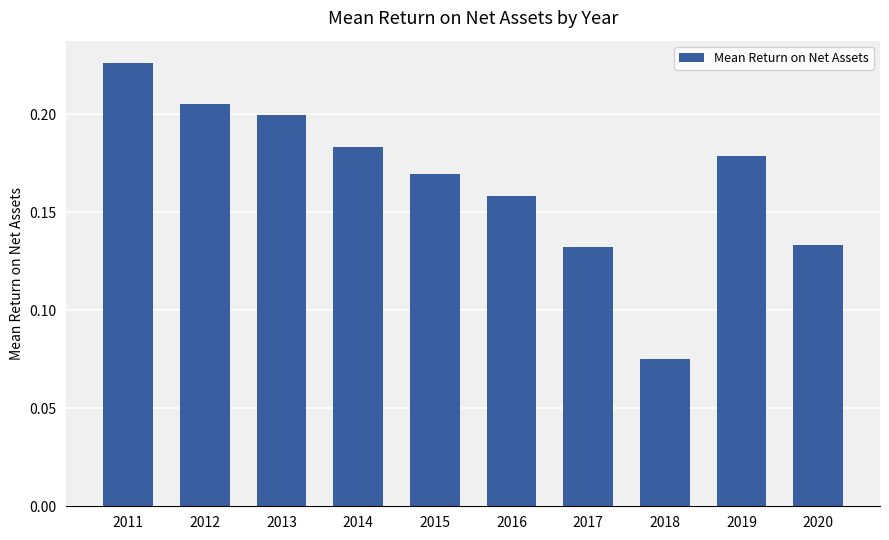

What is the sum of the values at 2011 and 2018?

0.3